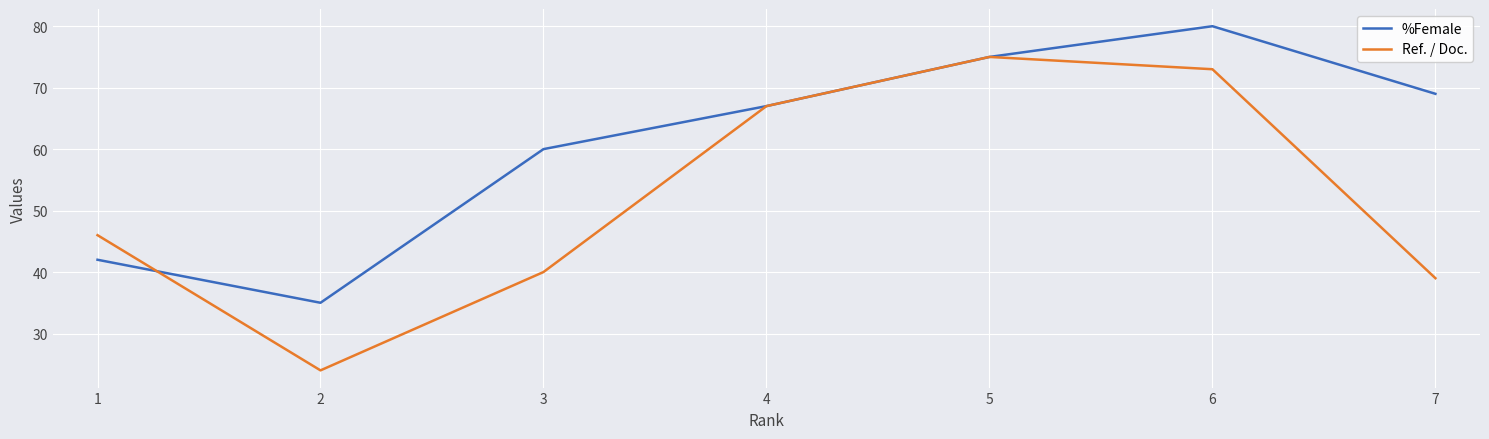

Rank the series by their maximum value, from highest to lowest.

%Female, Ref. / Doc.